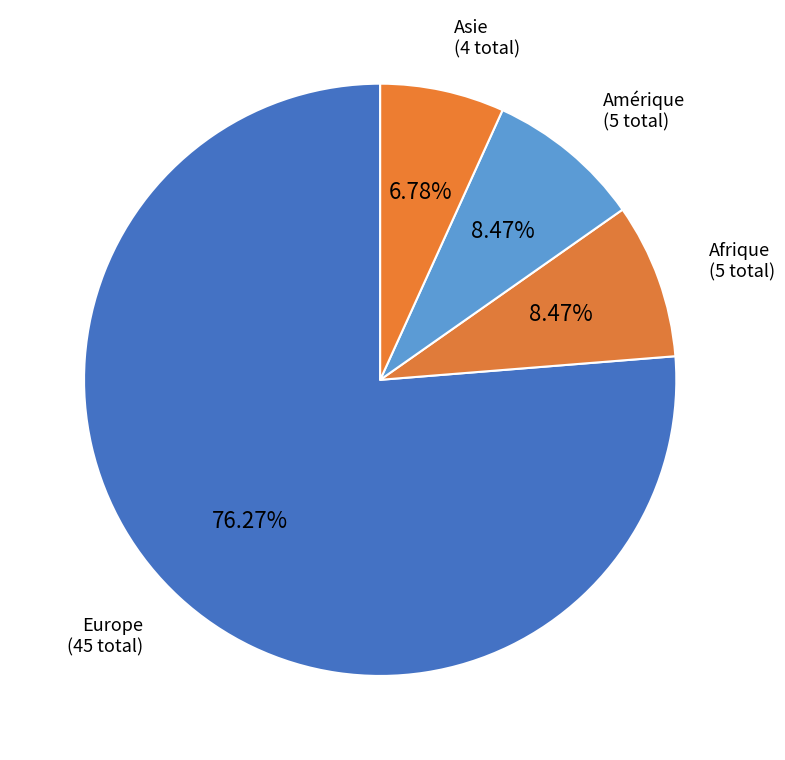

How many slices are in this pie chart?

4